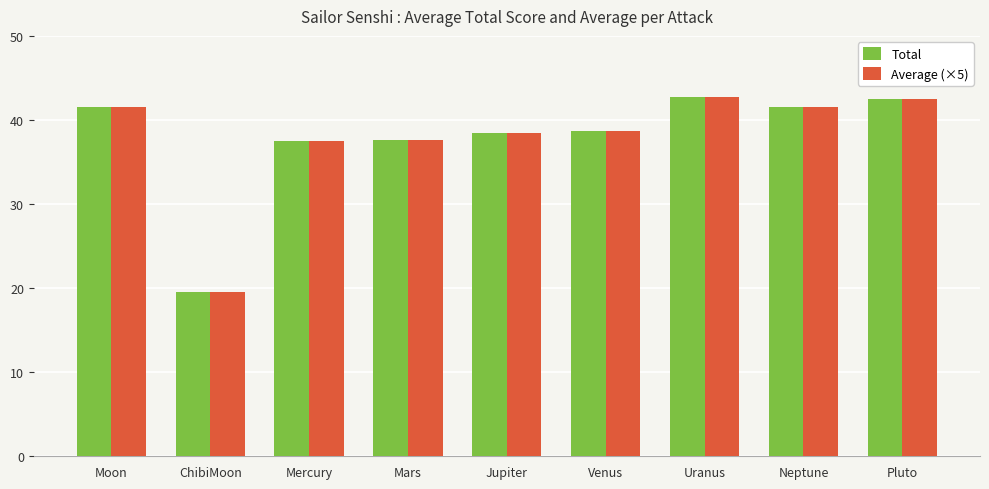

Is the value of Average (×5) at Jupiter greater than the value of Total at Moon?

No